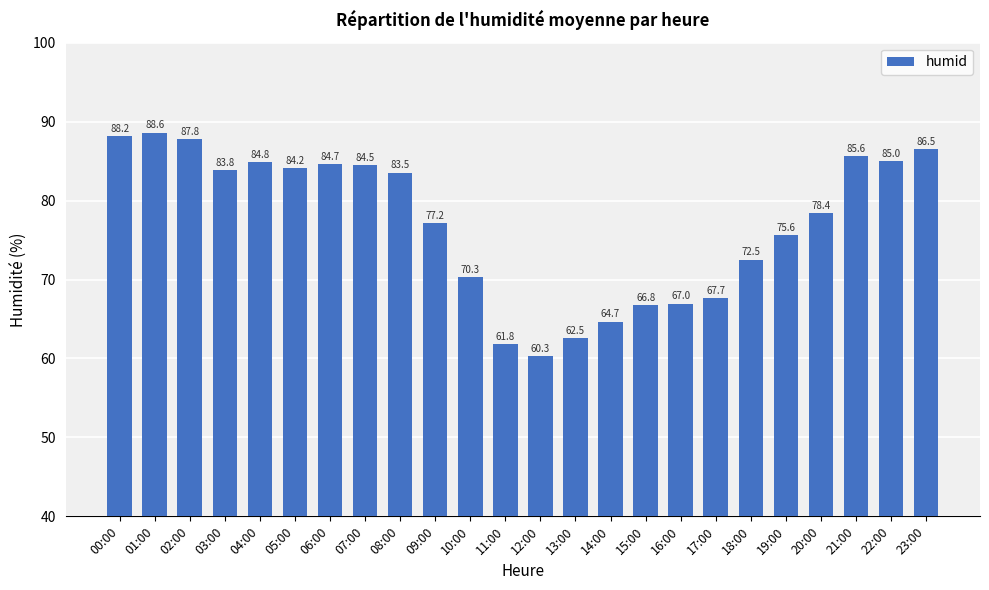

What is the minimum value shown in the chart?

60.3